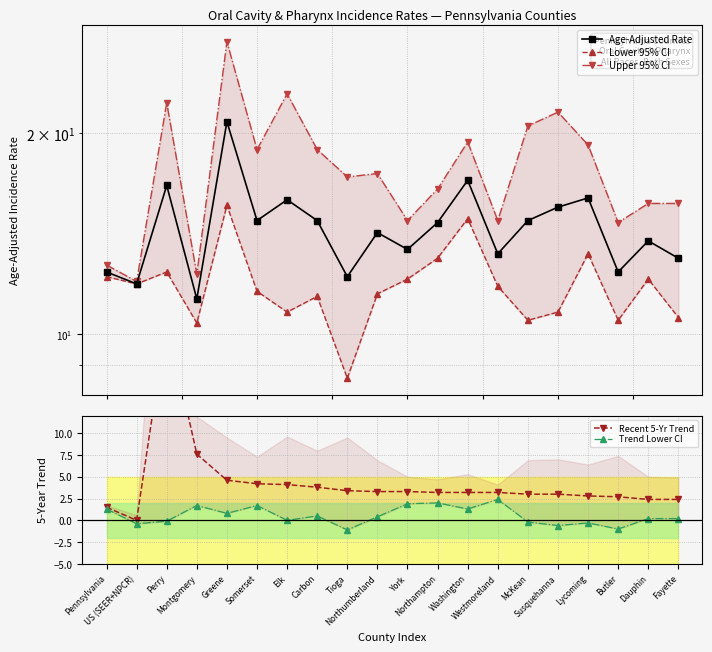

Reading left to right, list all the values displayed in this chart.

Age-Adjusted Rate: Pennsylvania=12.4	US (SEER+NPCR)=11.9	Perry=16.7	Montgomery=11.3	Greene=20.8	Somerset=14.8	Elk=15.9	Carbon=14.8	Tioga=12.2	Northumberland=14.2	York=13.4	Northampton=14.7	Washington=17.0	Westmoreland=13.2	McKean=14.8	Susquehanna=15.5	Lycoming=16.0	Butler=12.4	Dauphin=13.8	Fayette=13.0
Lower 95% CI: Pennsylvania=12.2	US (SEER+NPCR)=11.9	Perry=12.4	Montgomery=10.4	Greene=15.6	Somerset=11.6	Elk=10.8	Carbon=11.4	Tioga=8.6	Northumberland=11.5	York=12.1	Northampton=13.0	Washington=14.9	Westmoreland=11.8	McKean=10.5	Susquehanna=10.8	Lycoming=13.2	Butler=10.5	Dauphin=12.1	Fayette=10.6
Upper 95% CI: Pennsylvania=12.7	US (SEER+NPCR)=12.0	Perry=22.2	Montgomery=12.3	Greene=27.4	Somerset=18.9	Elk=22.9	Carbon=18.9	Tioga=17.2	Northumberland=17.4	York=14.8	Northampton=16.5	Washington=19.4	Westmoreland=14.8	McKean=20.5	Susquehanna=21.5	Lycoming=19.2	Butler=14.7	Dauphin=15.7	Fayette=15.7
Recent 5-Yr Trend: Pennsylvania=1.5	US (SEER+NPCR)=0.0	Perry=23.0	Montgomery=7.6	Greene=4.6	Somerset=4.2	Elk=4.1	Carbon=3.8	Tioga=3.4	Northumberland=3.3	York=3.3	Northampton=3.2	Washington=3.2	Westmoreland=3.2	McKean=3.0	Susquehanna=3.0	Lycoming=2.8	Butler=2.7	Dauphin=2.4	Fayette=2.4
Trend Lower CI: Pennsylvania=1.3	US (SEER+NPCR)=-0.4	Perry=-0.1	Montgomery=1.7	Greene=0.8	Somerset=1.7	Elk=0.0	Carbon=0.5	Tioga=-1.1	Northumberland=0.4	York=1.9	Northampton=2.0	Washington=1.3	Westmoreland=2.4	McKean=-0.2	Susquehanna=-0.6	Lycoming=-0.3	Butler=-1.0	Dauphin=0.2	Fayette=0.2